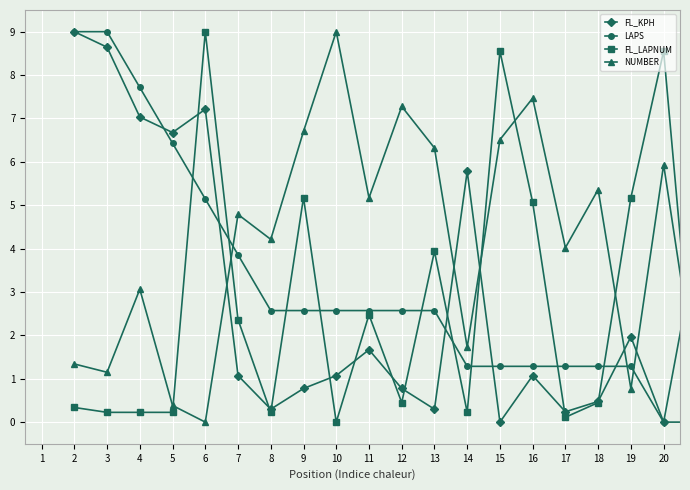

How many interior local valleys does the FL_KPH series have?

6